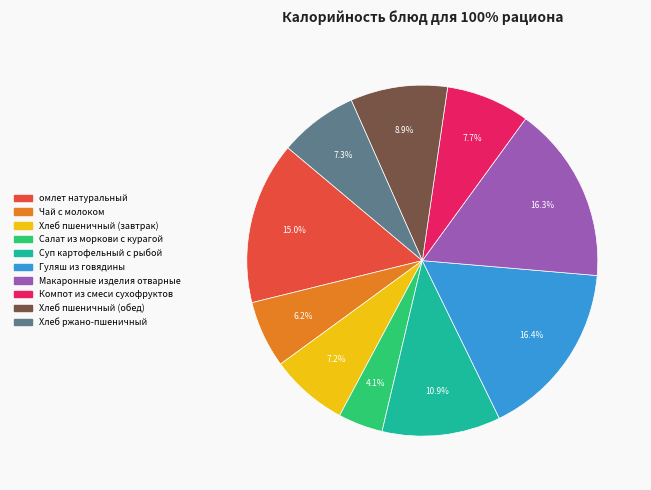

Is there a majority slice in this chart?

No